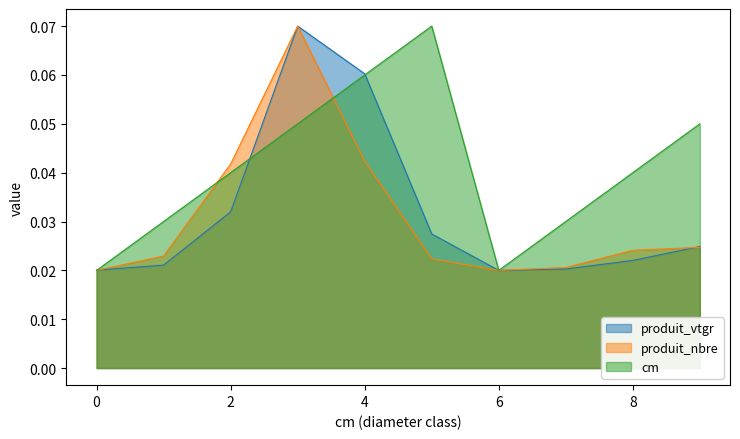

Which category has the lowest value across all series?

6